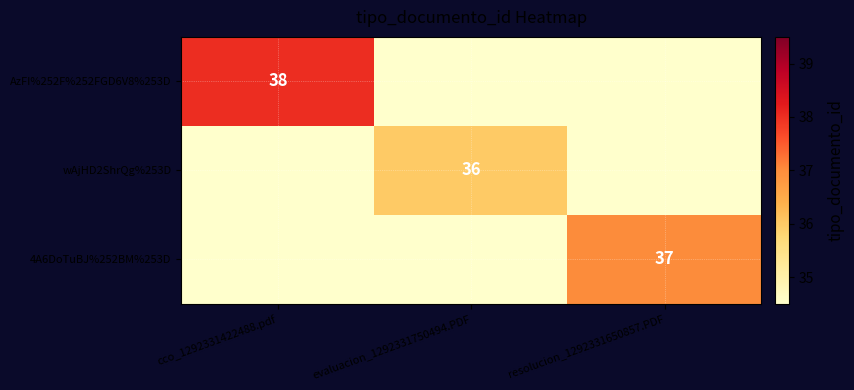

Is it true that 4A6DoTuBJ%252BM%253D equals 37.0 at resolucion_1292331650857.PDF?

True